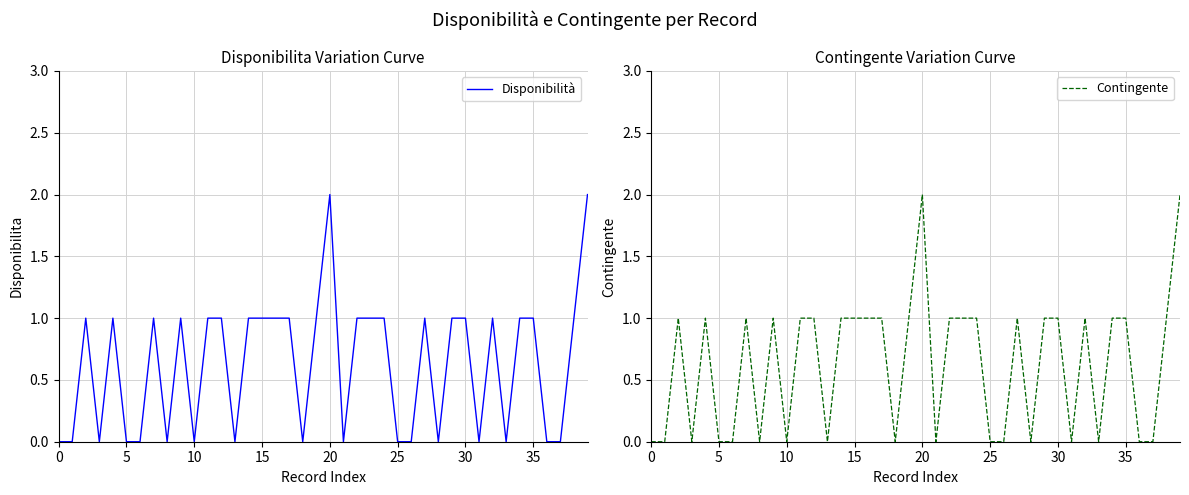

Reading right to left, what are all the values shown in this chart?

Disponibilità: 2	1	0	0	1	1	0	1	0	1	1	0	1	0	0	1	1	1	0	2	1	0	1	1	1	1	0	1	1	0	1	0	1	0	0	1	0	1	0	0
Contingente: 2	1	0	0	1	1	0	1	0	1	1	0	1	0	0	1	1	1	0	2	1	0	1	1	1	1	0	1	1	0	1	0	1	0	0	1	0	1	0	0